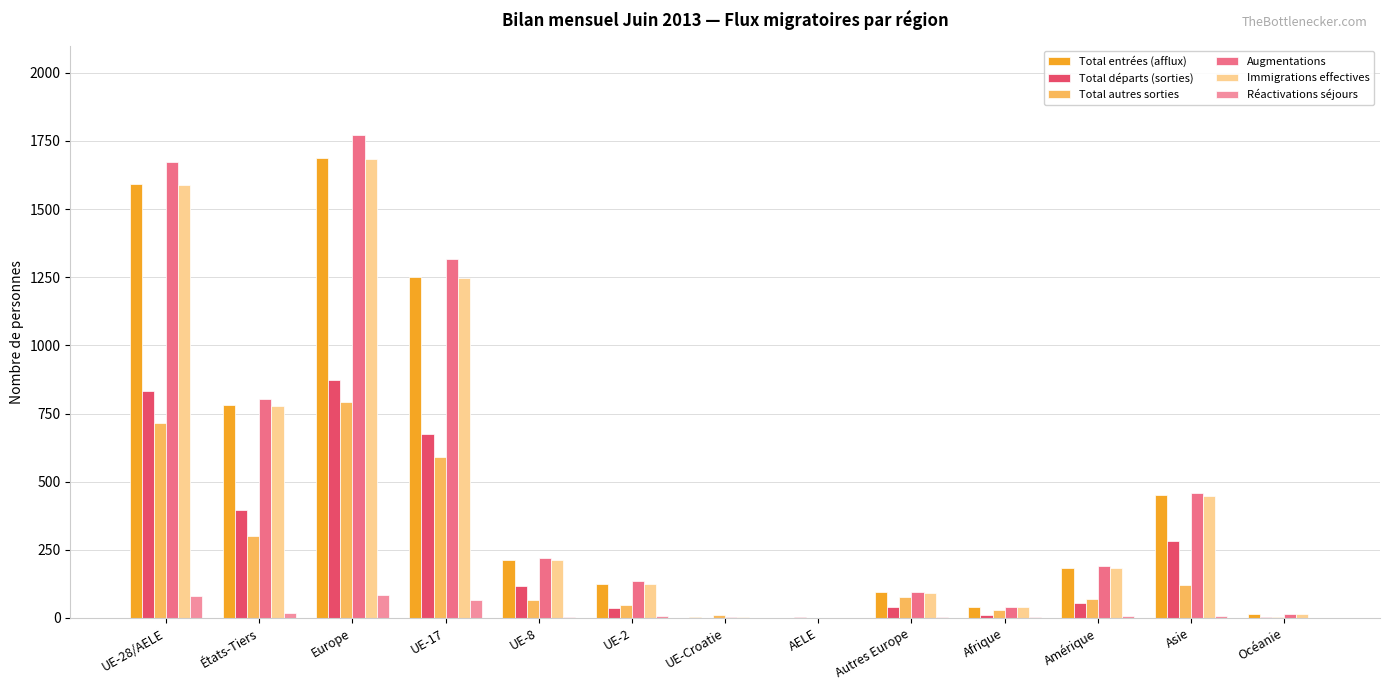

Are the bars grouped side by side (vs. stacked)?

Yes